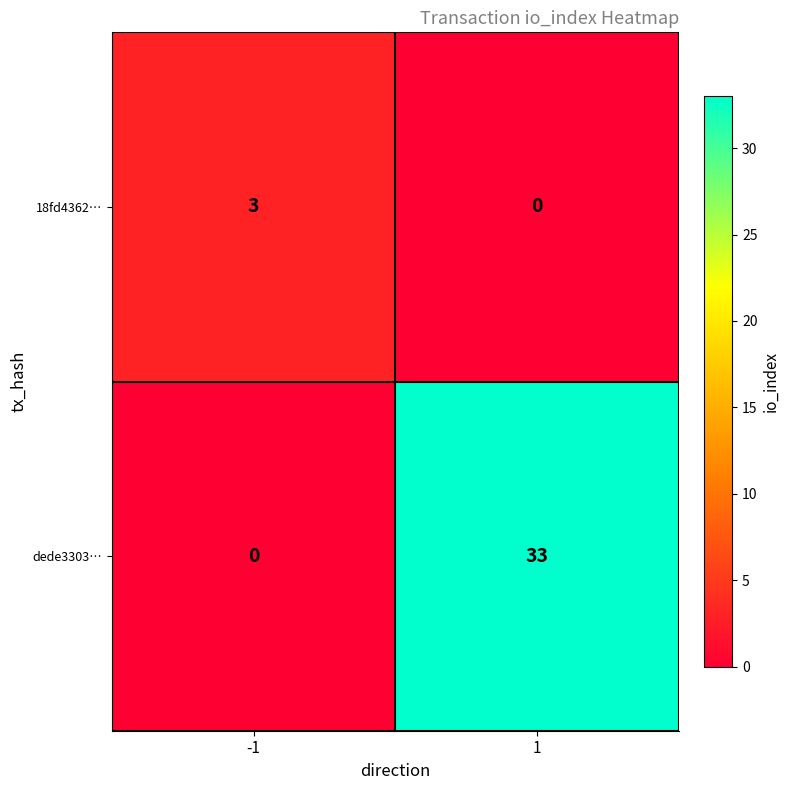

Reading left to right, transcribe all the data shown in this chart.

18fd4362…: 3	0
dede3303…: 0	33